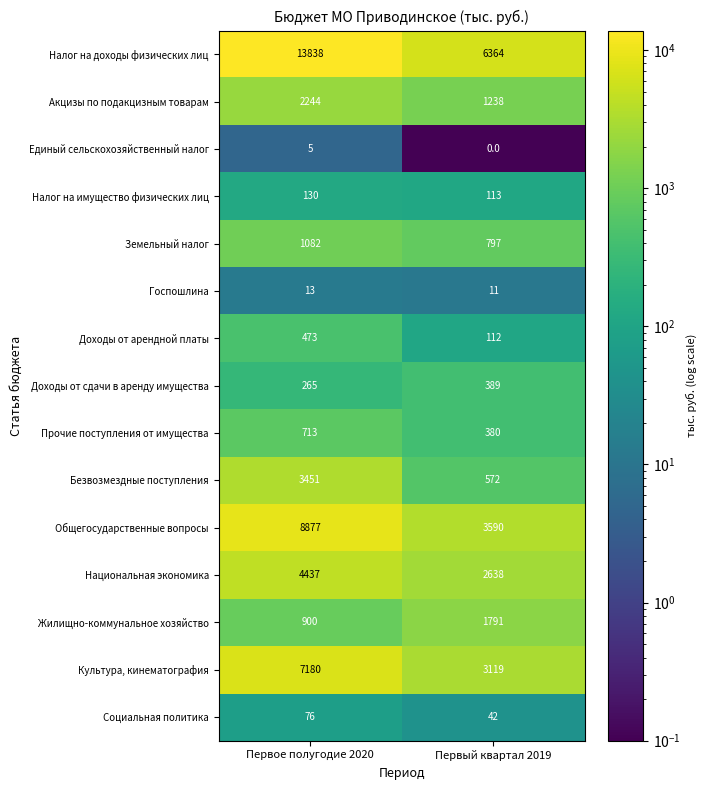

List the series in order of their peak value, highest first.

Налог на доходы физических лиц, Общегосударственные вопросы, Культура, кинематография, Национальная экономика, Безвозмездные поступления, Акцизы по подакцизным товарам, Жилищно-коммунальное хозяйство, Земельный налог, Прочие поступления от имущества, Доходы от арендной платы, Доходы от сдачи в аренду имущества, Налог на имущество физических лиц, Социальная политика, Госпошлина, Единый сельскохозяйственный налог